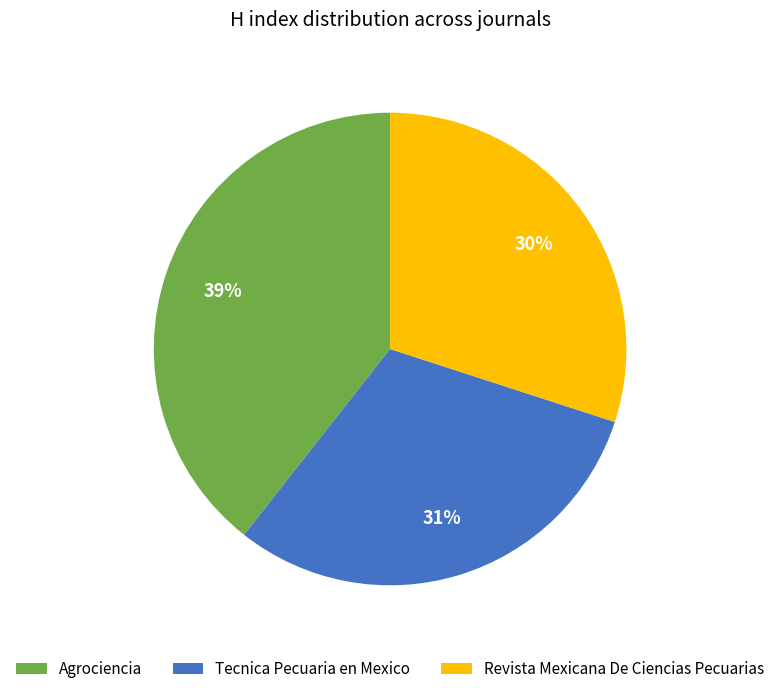

Do Agrociencia and Tecnica Pecuaria en Mexico together represent more than half of the pie?

Yes